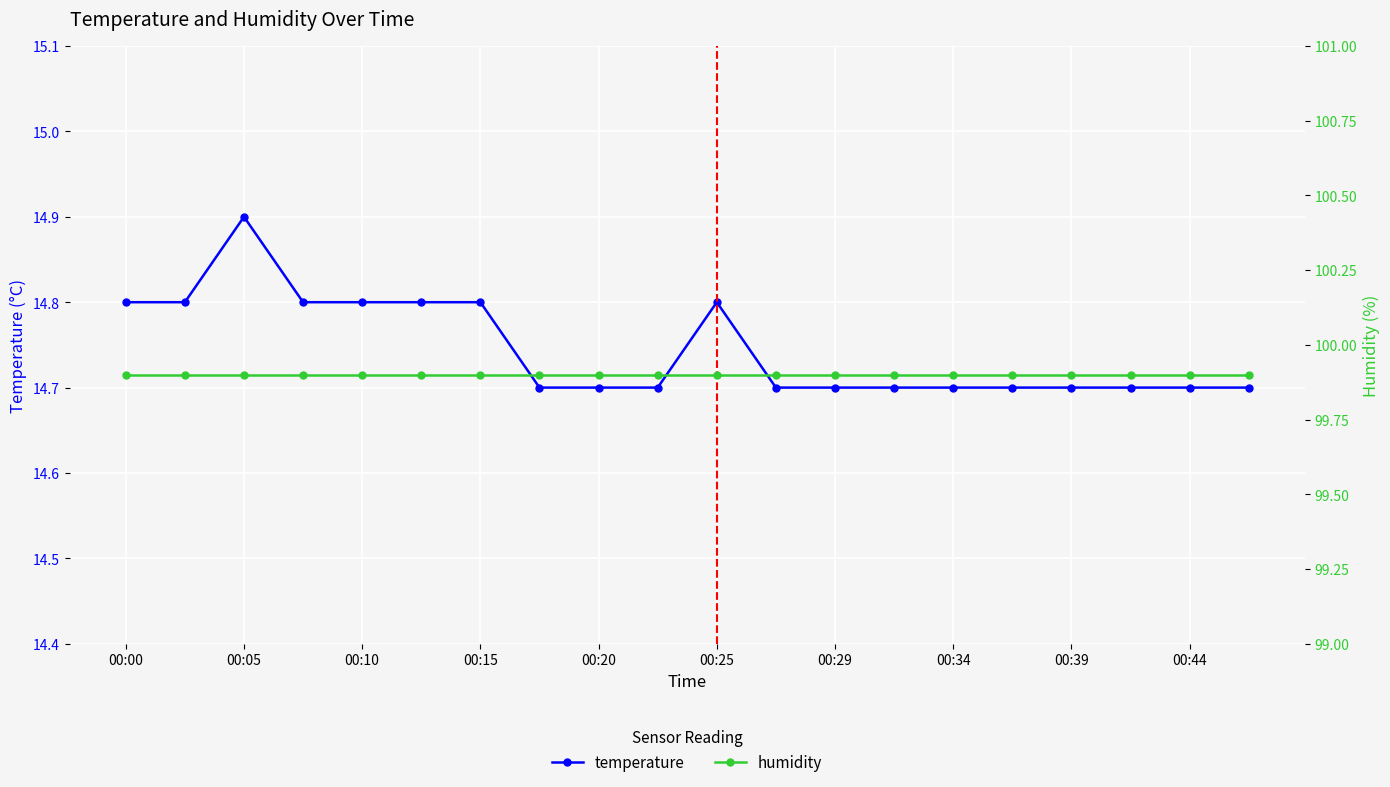

Which category has the highest value in the temperature series?

00:05